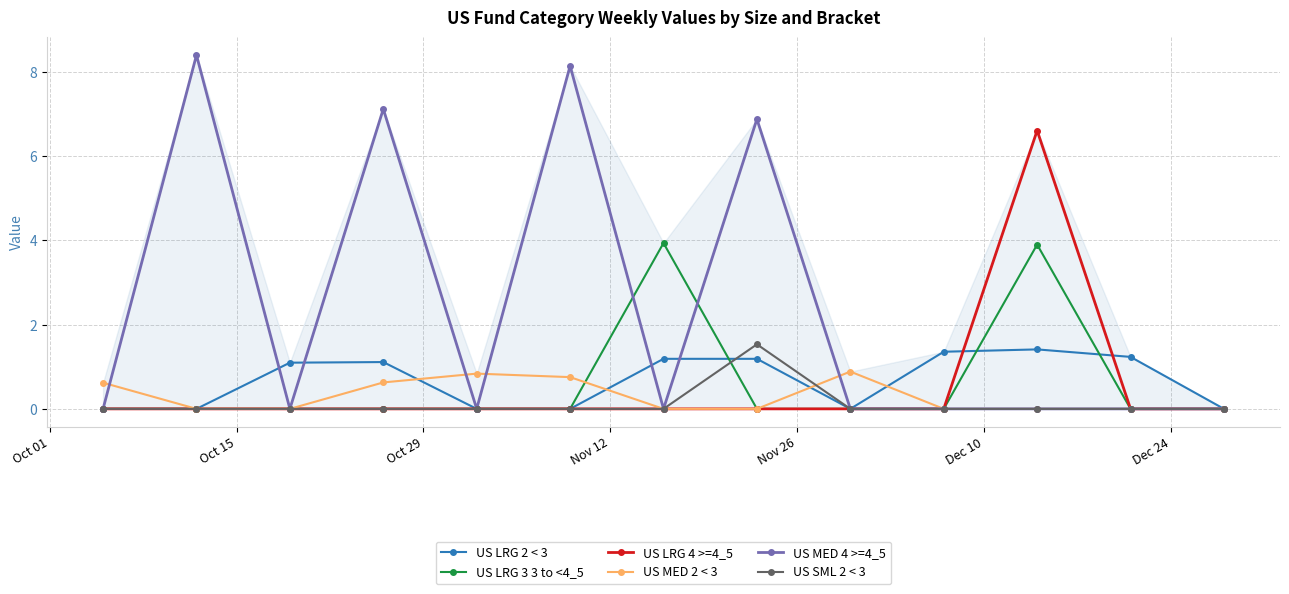

What is the value of the US SML 2 < 3 point at the 8th from the left?

1.5